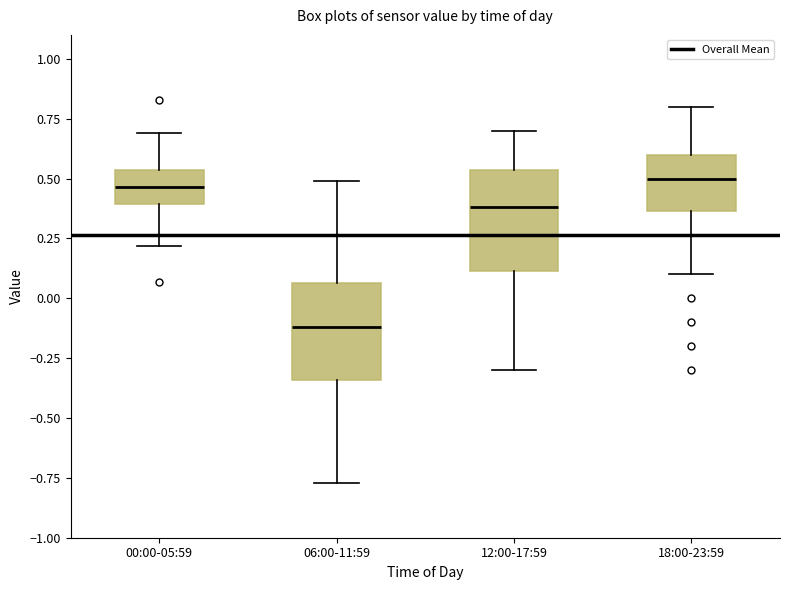

Reading left to right, transcribe this box plot: for each box, give where its median line is, the range the box spans, and where its two whiskers end, as read against the y-axis. The values are not printed on the chart, so give them approximately, as read against the axis.

00:00-05:59: median 0.45, box 0.40 to 0.55, whiskers 0.20 to 0.70
06:00-11:59: median -0.10, box -0.35 to 0.05, whiskers -0.75 to 0.50
12:00-17:59: median 0.40, box 0.10 to 0.55, whiskers -0.30 to 0.70
18:00-23:59: median 0.50, box 0.35 to 0.60, whiskers 0.10 to 0.80